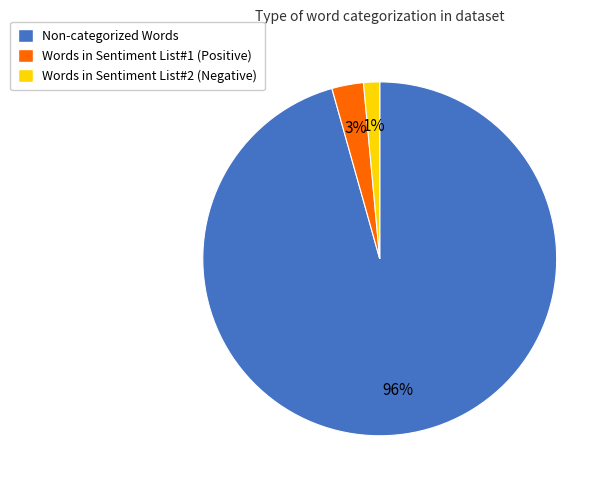

What is the majority slice?

Non-categorized Words